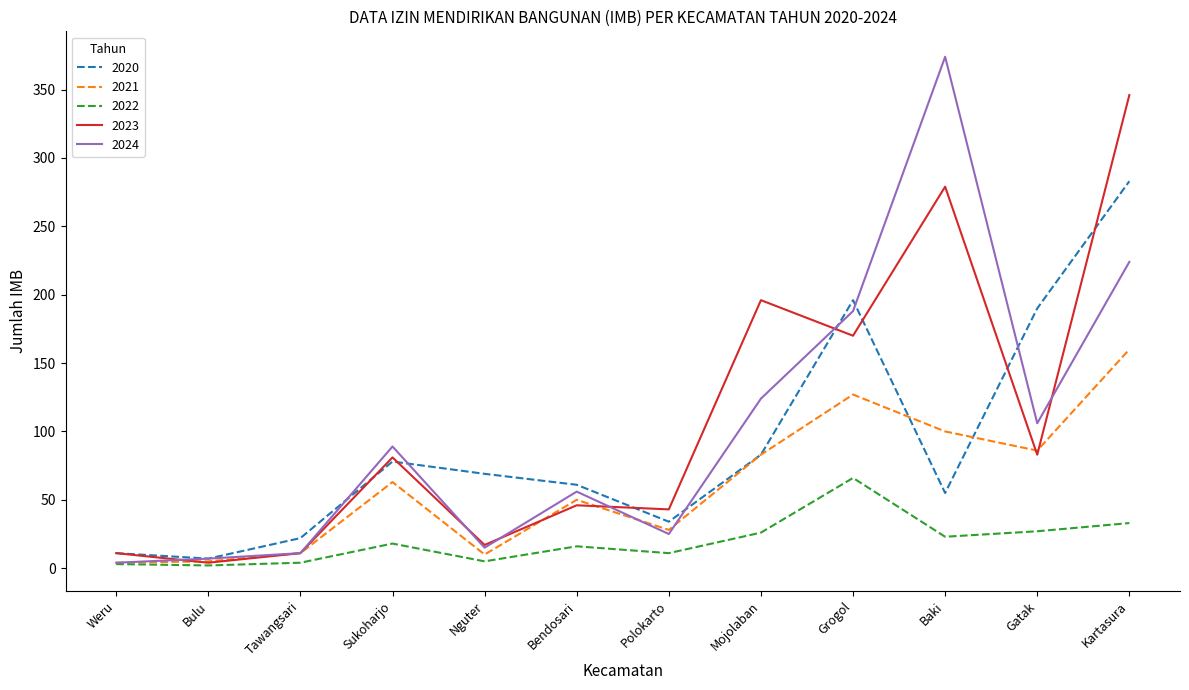

Which series ends up on top after the final intersection of 2023 and 2021?

2023